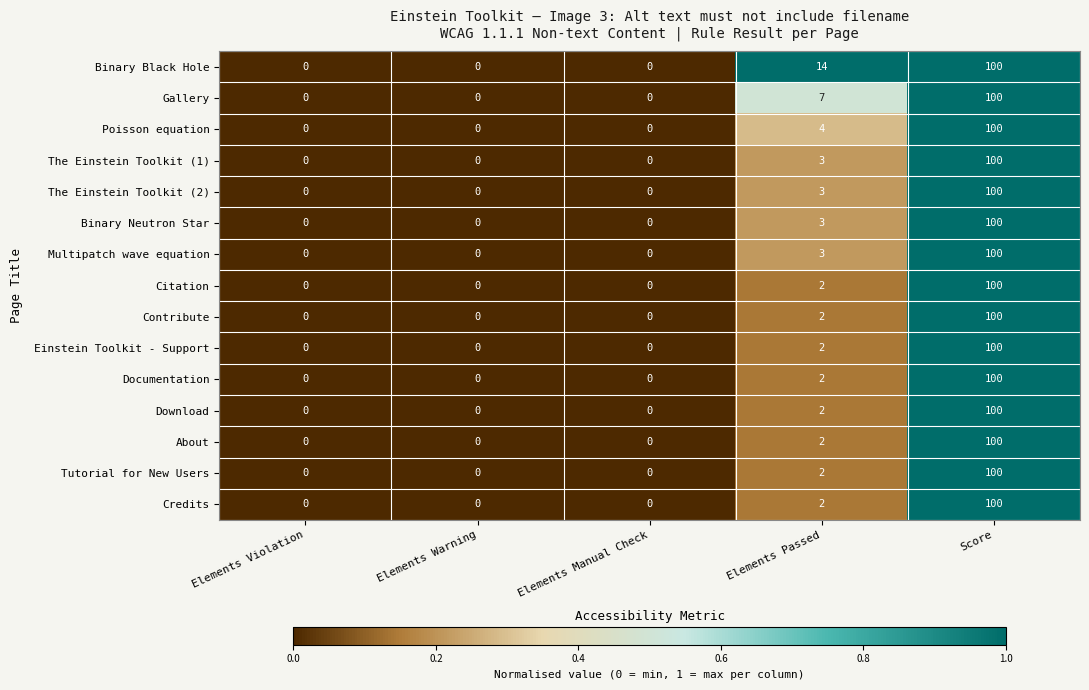

How many categories are shown in the chart?

5